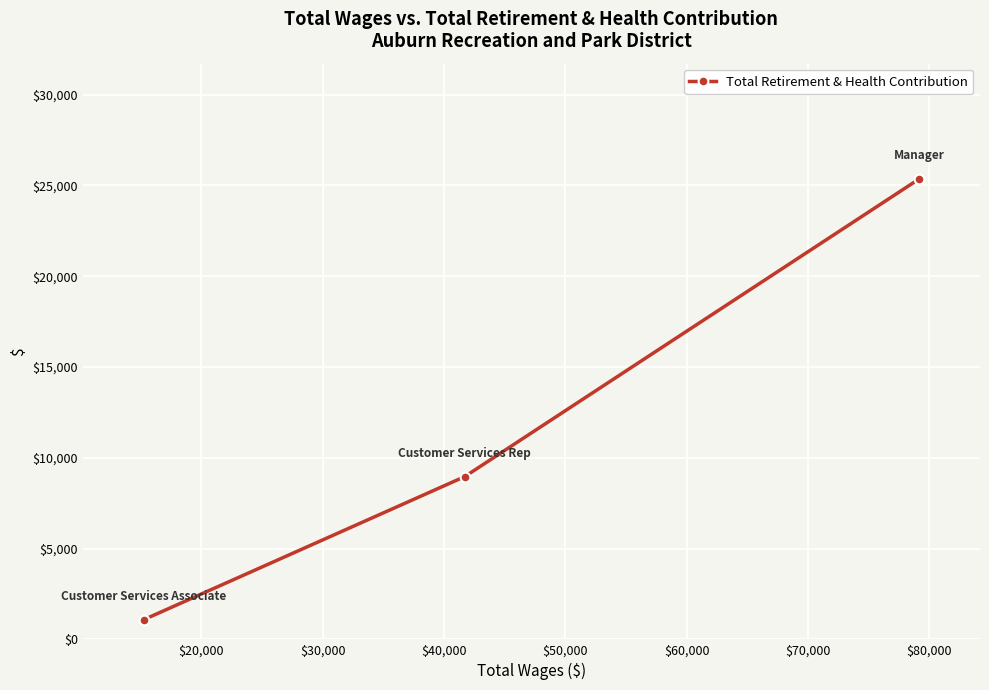

How many data points are above 8962?

1